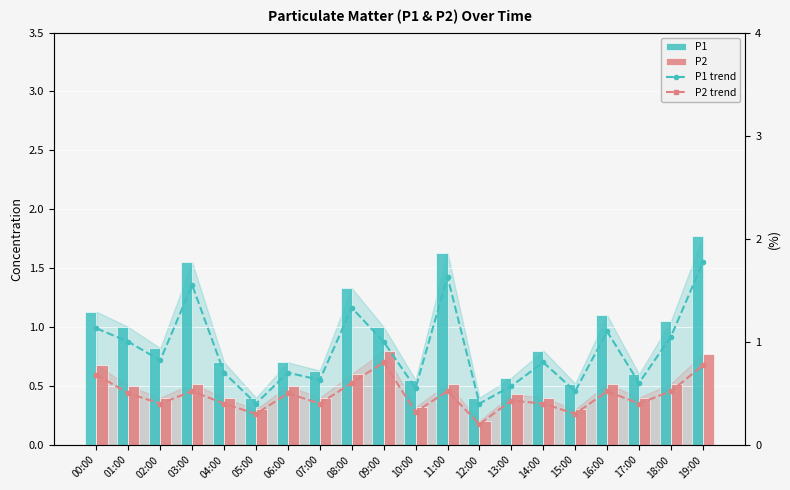

Where is P1 nearest to the value 1?

01:00